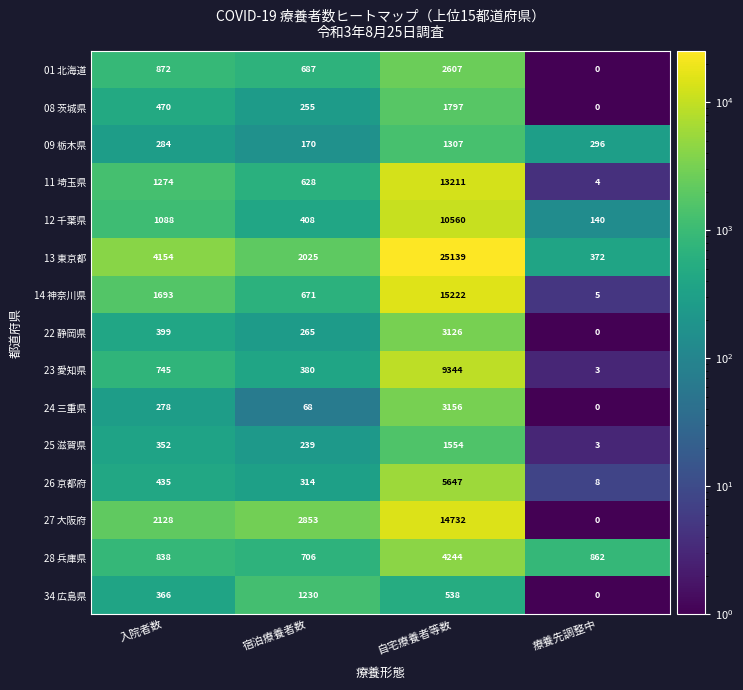

At which category does the chart reach its peak across all series?

自宅療養者等数